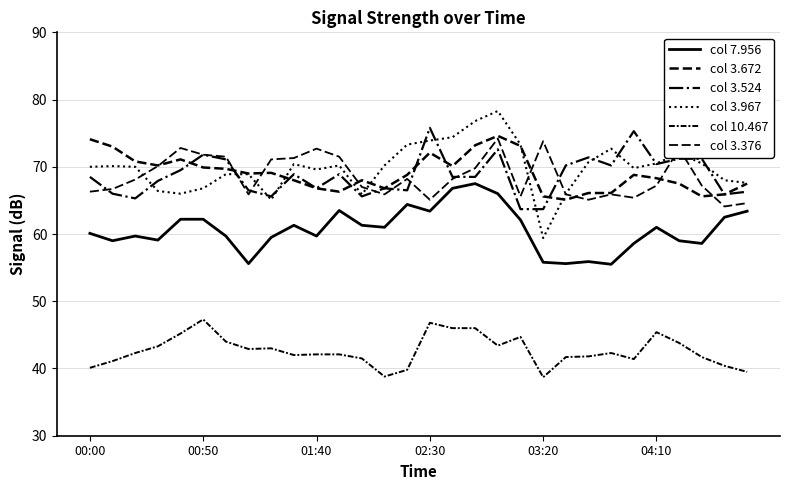

True or false: col 7.956 and col 3.376 cross at least once.

False